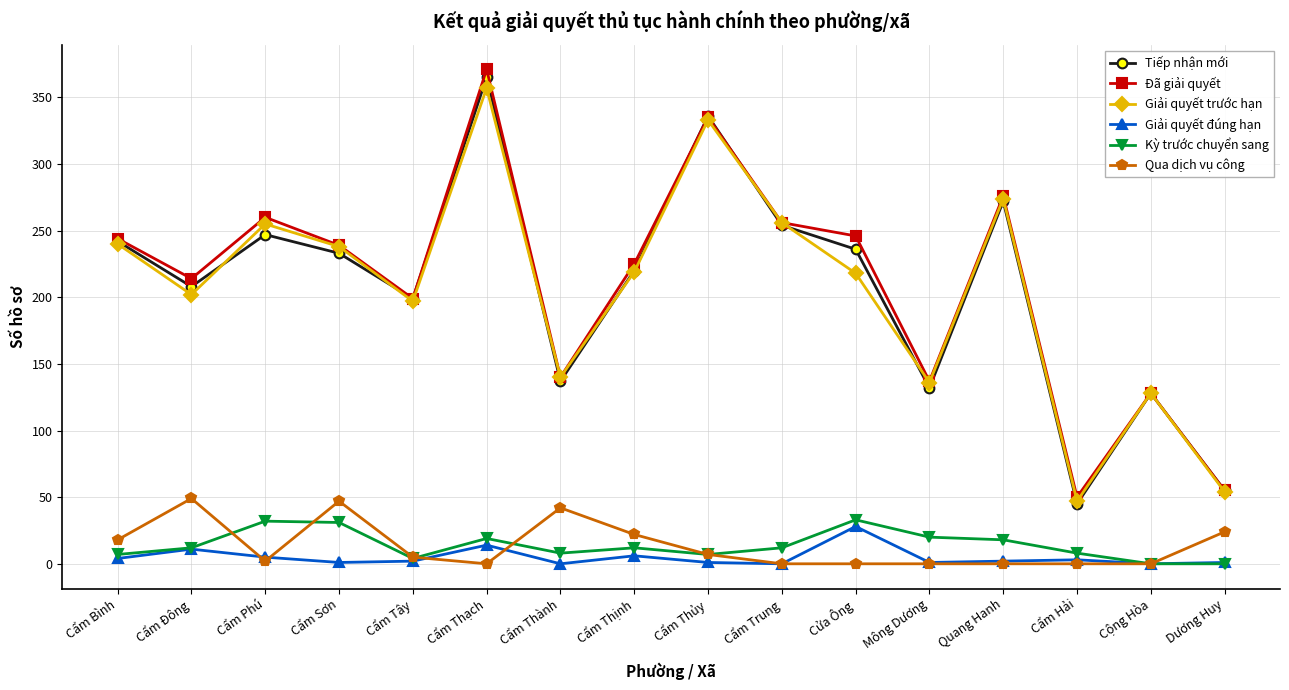

What is the value of the Kỳ trước chuyển sang point at the 1st from the left?

7